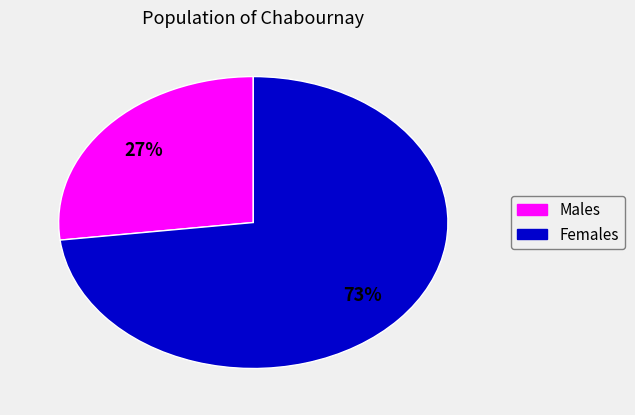

Is there any slice that represents more than half of the pie?

Yes